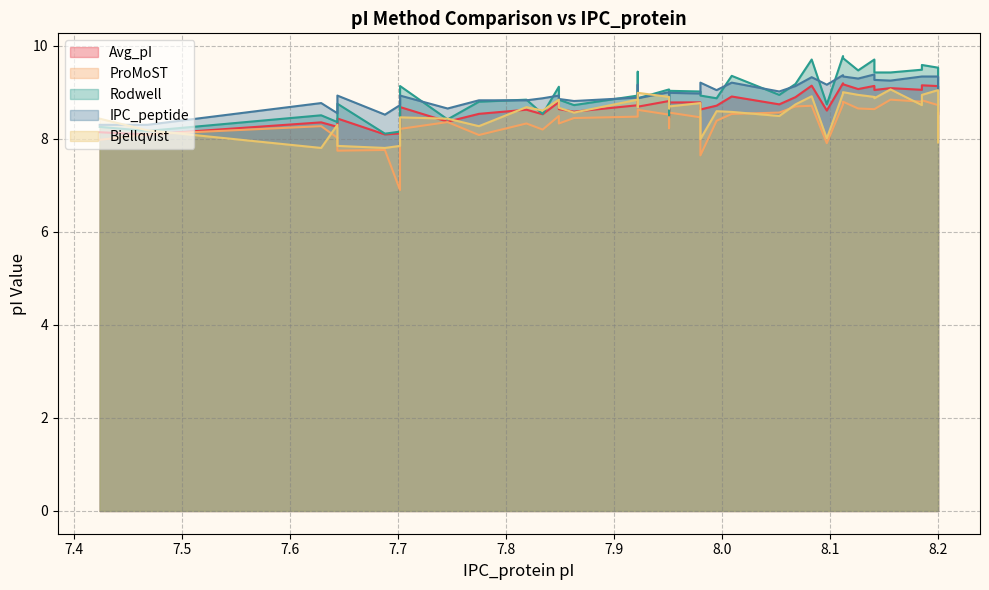

After their last crossing, which series has the higher values: Bjellqvist or Rodwell?

Rodwell